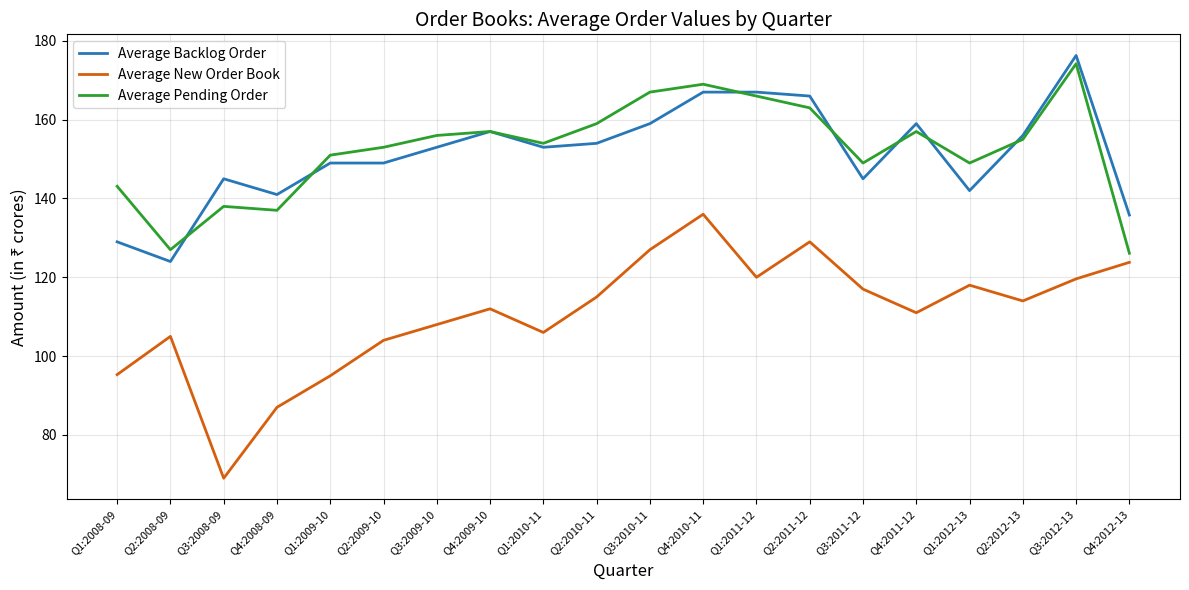

The value of Average Backlog Order at Q4:2009-10 is 157.0. True or false?

True